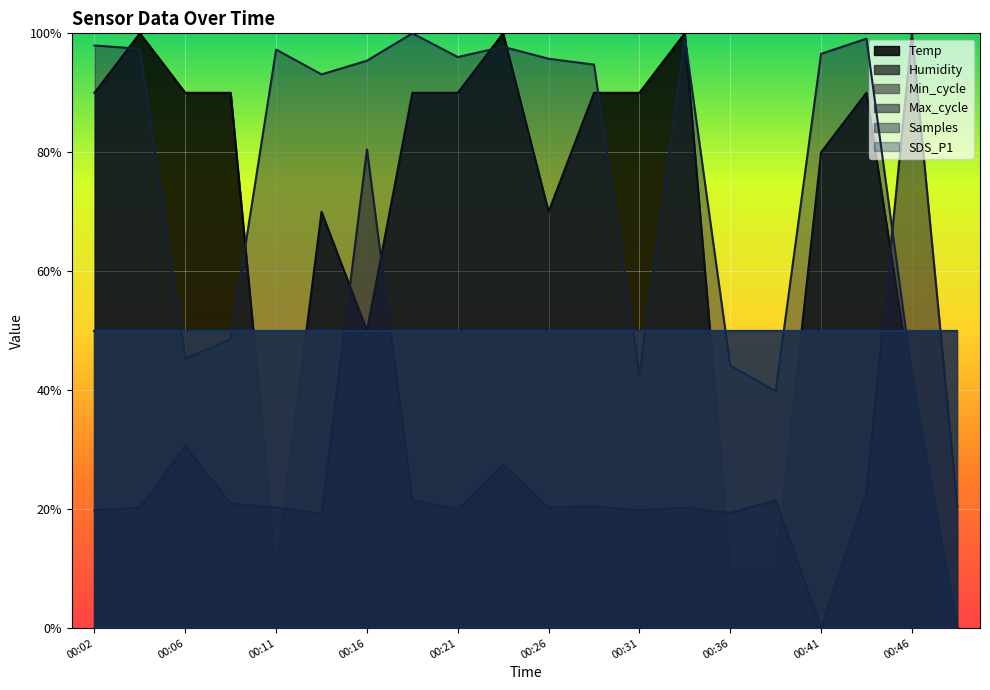

Does the chart display data point markers on the line(s)?

No